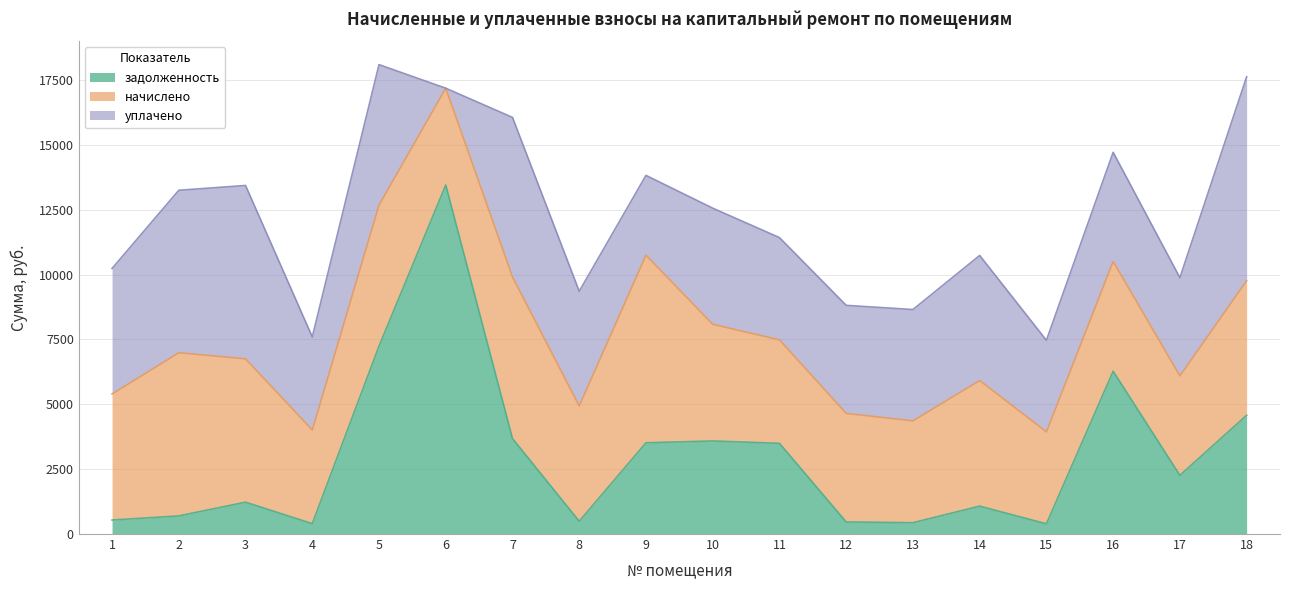

Between 4 and 17, which series saw the biggest shift?

задолженность